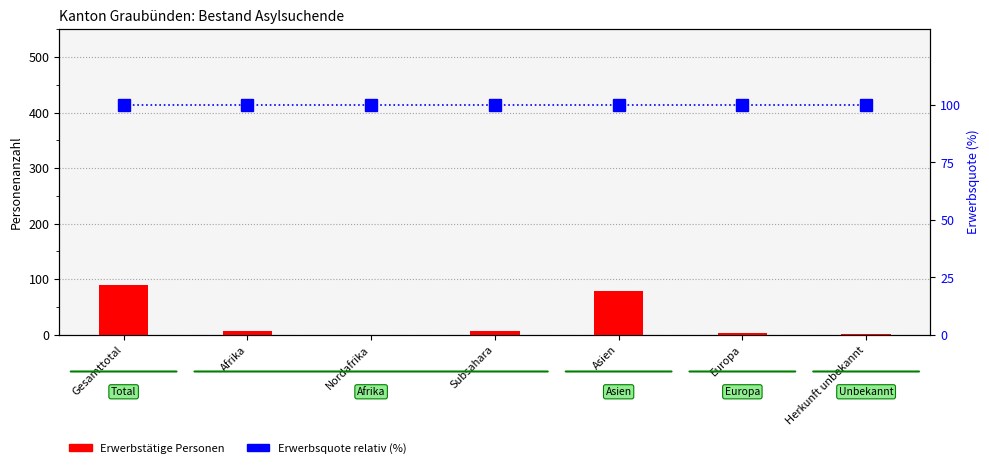

Rank the series at Subsahara from lowest to highest value.

Erwerbstätige Personen, Erwerbsquote relativ (%)